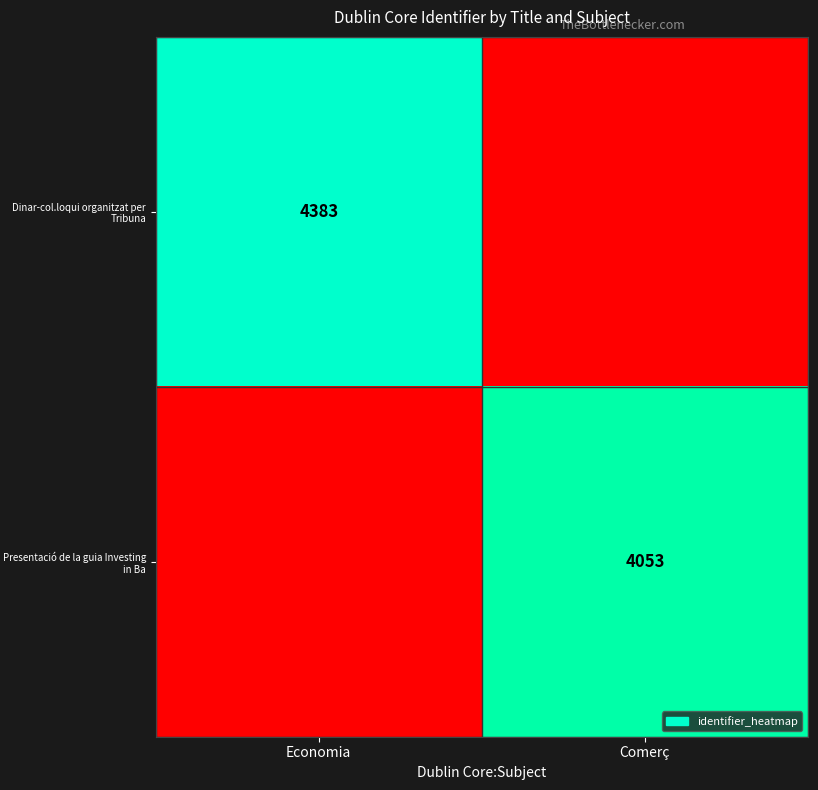

Is it true that Presentació de la guia Investing in Ba equals 6810 at Comerç?

False